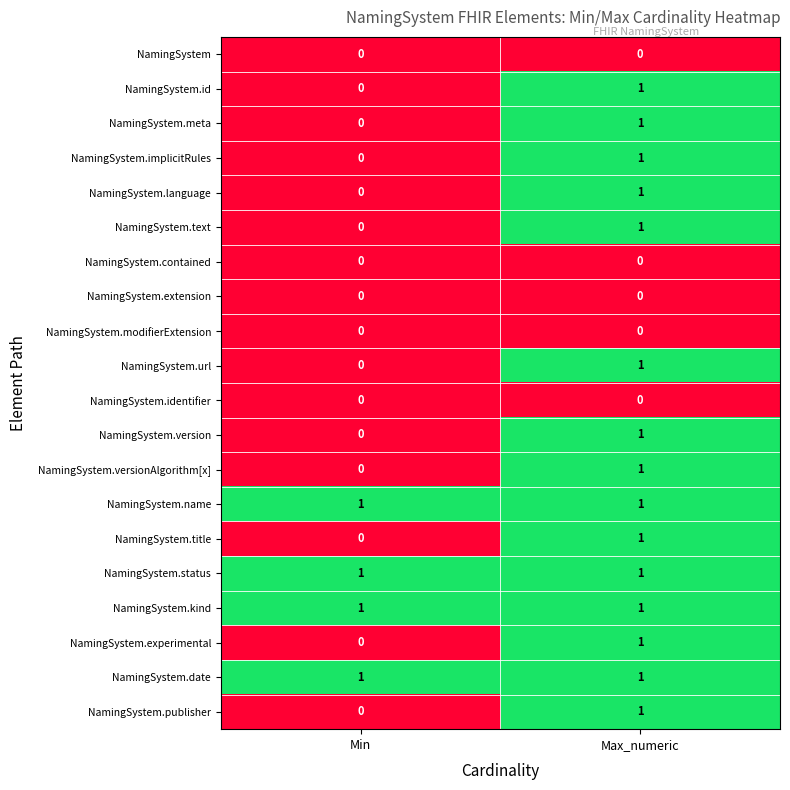

Where is NamingSystem.version nearest to the value 0?

Min